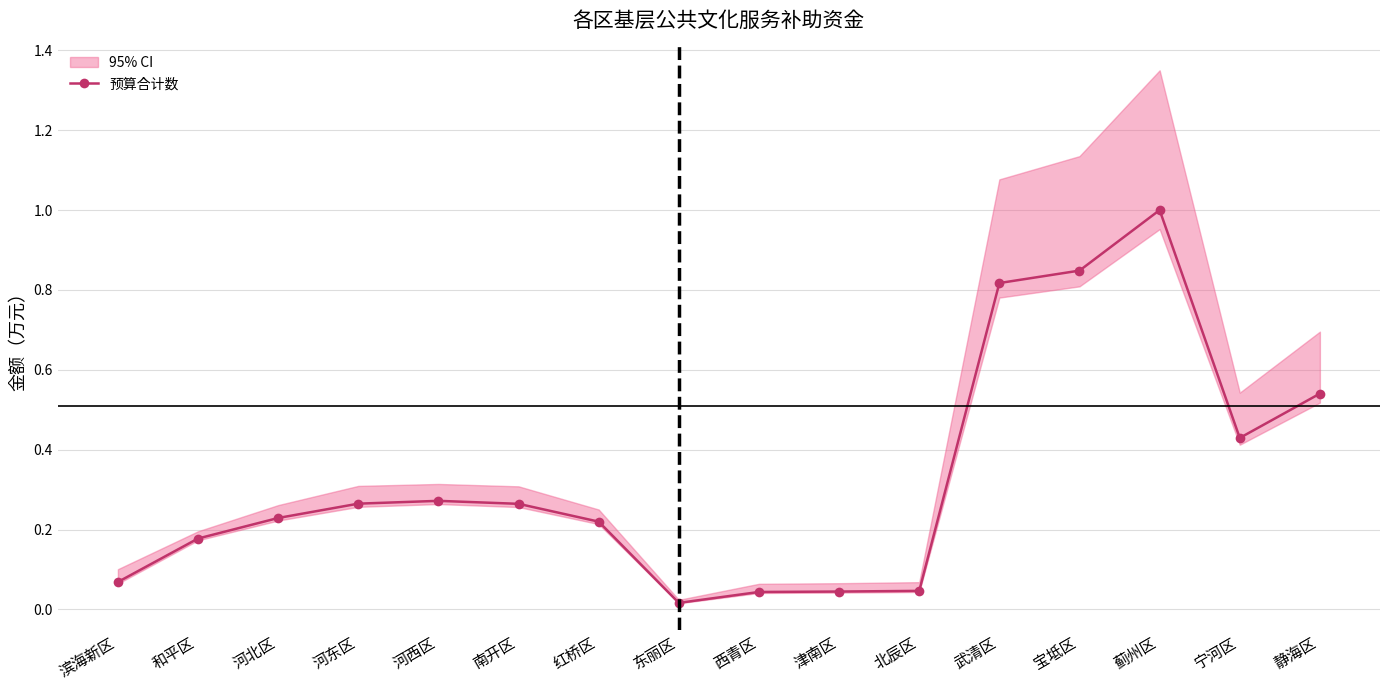

Reading left to right, what are all the values shown in this chart?

0.1	0.2	0.2	0.3	0.3	0.3	0.2	0.0	0.0	0.0	0.0	0.8	0.8	1.0	0.4	0.5